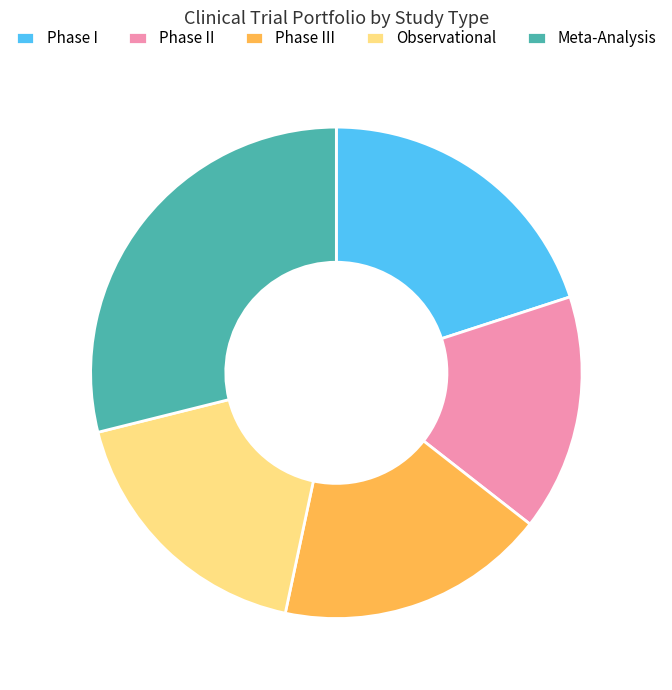

Is it true that Phase I is 20% of the pie?

True